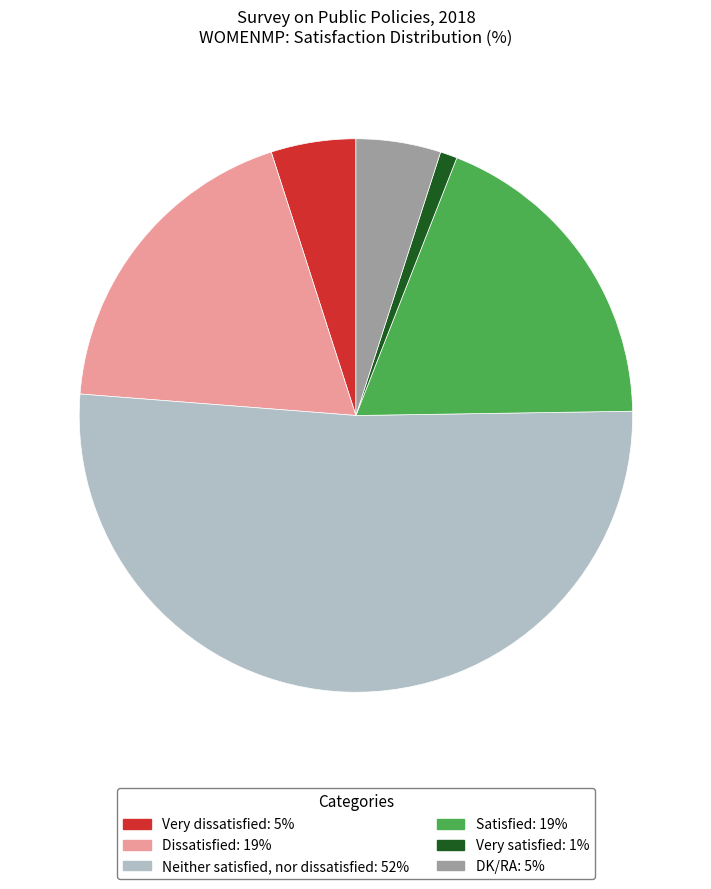

True or false: Very satisfied: 1% accounts for 12% of the total.

False